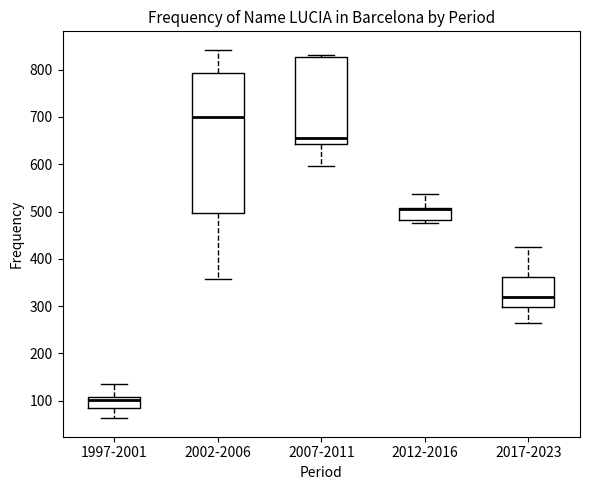

Reading left to right, transcribe this box plot: for each box, give where its median line is, the range the box spans, and where its two whiskers end, as read against the y-axis. The values are not printed on the chart, so give them approximately, as read against the axis.

1997-2001: median 100, box 80 to 110, whiskers 60 to 140
2002-2006: median 700, box 500 to 790, whiskers 360 to 840
2007-2011: median 660, box 640 to 830, whiskers 600 to 830 (just above the box's upper edge)
2012-2016: median 510 (drawn on the box's upper edge), box 480 to 510, whiskers 480 (just below the box's lower edge) to 540
2017-2023: median 320, box 300 to 360, whiskers 270 to 430